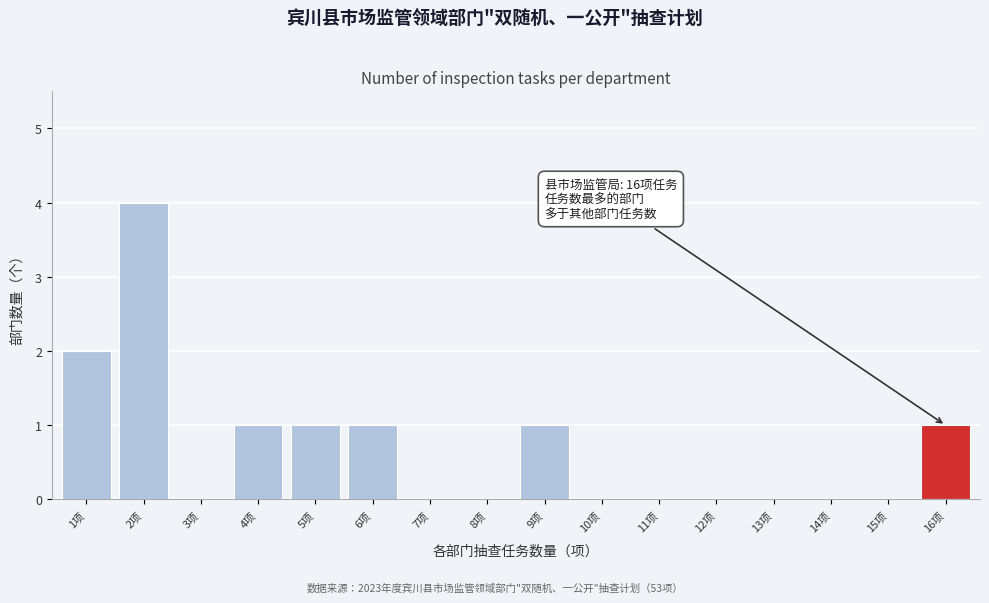

Reading left to right, extract all data points from this chart.

1项=2	2项=4	3项=0	4项=1	5项=1	6项=1	7项=0	8项=0	9项=1	10项=0	11项=0	12项=0	13项=0	14项=0	15项=0	16项=1